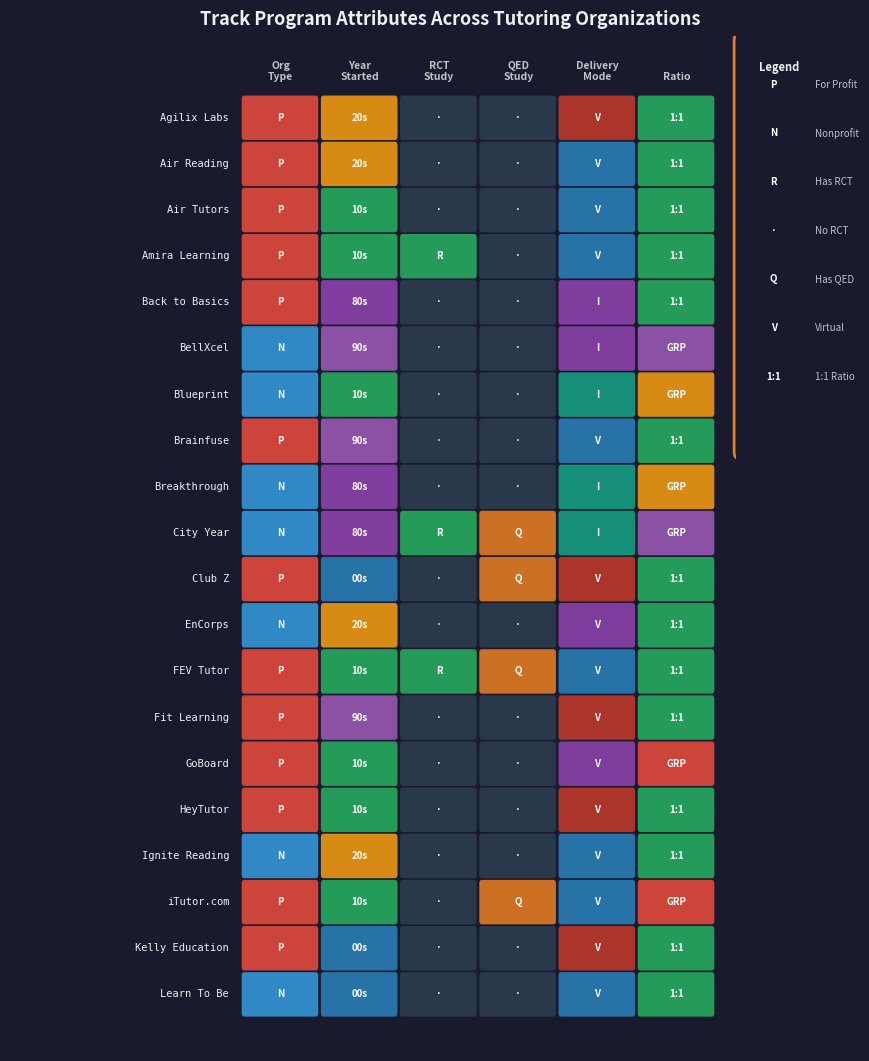

Between 12 and 19, which is larger?

12